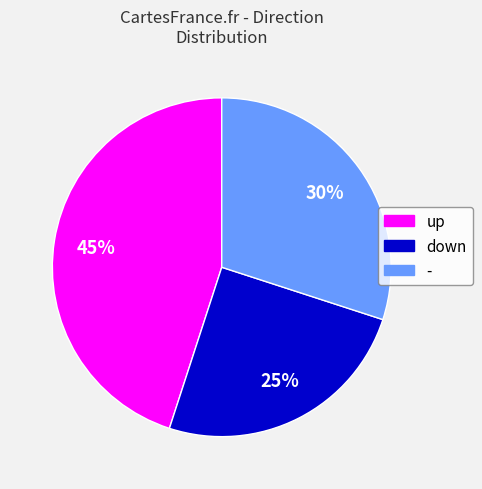

Do up and down together represent more than half of the pie?

Yes